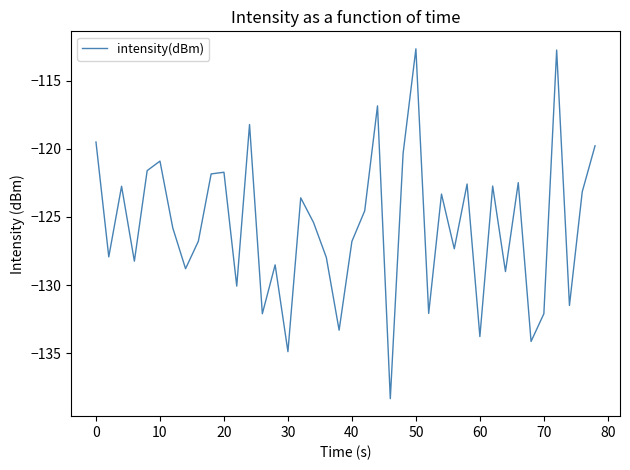

What is the average value?

-125.7